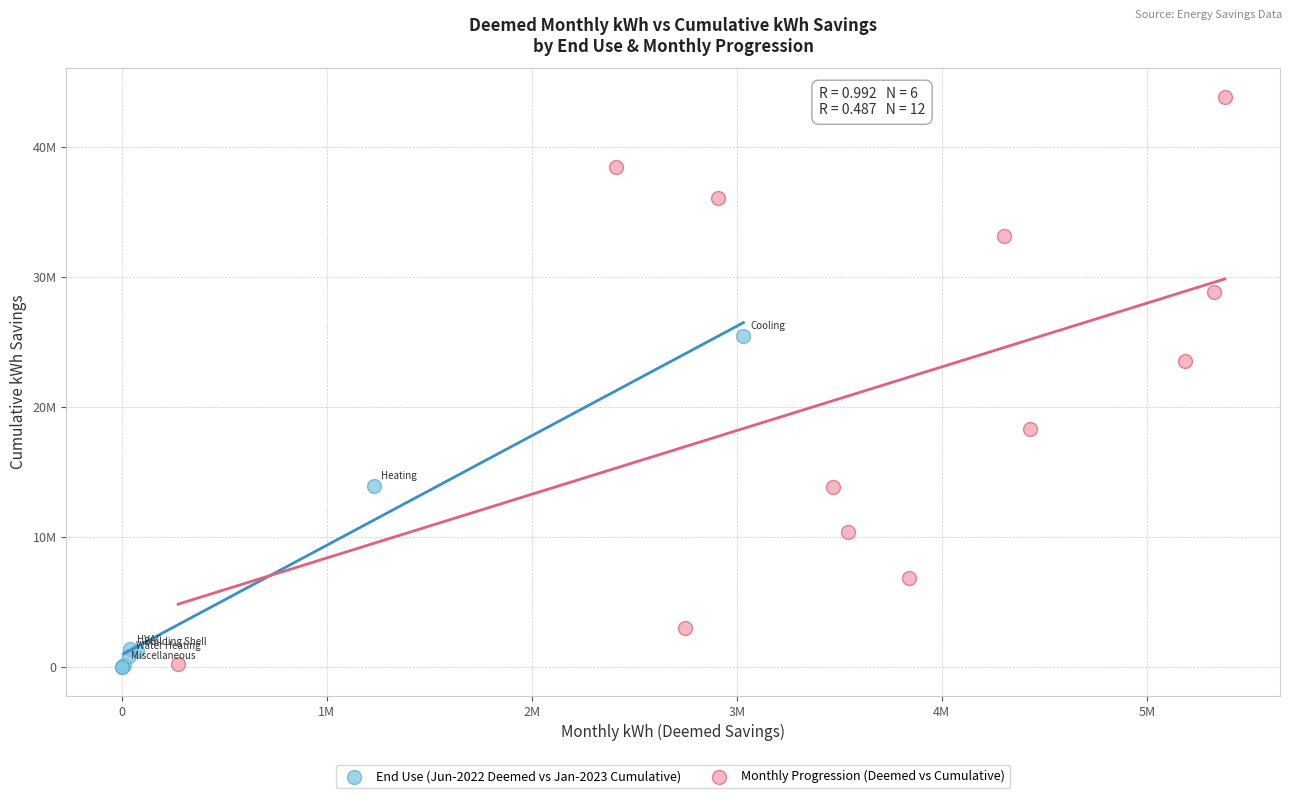

Which series has the largest Y range (max minus min)?

Monthly Progression (Deemed vs Cumulative)